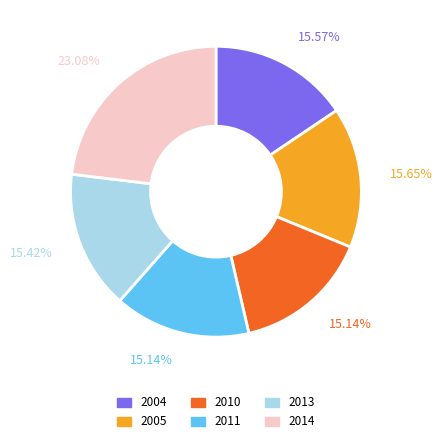

How many slices are in this pie chart?

6